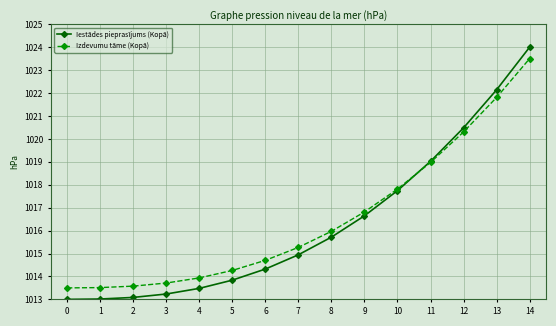

What is the sum of all Iestādes pieprasījums (Kopā) values?

15244.7